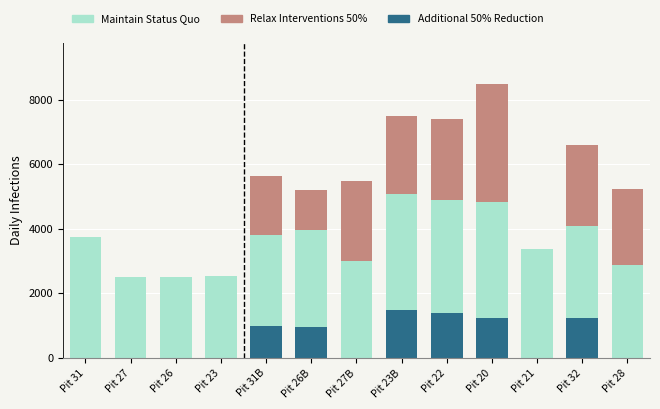

What is the total value across all series at Pit 20?

8500.0